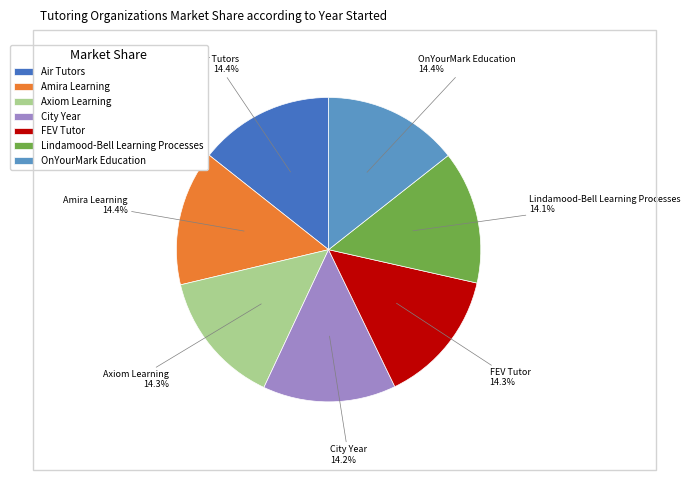

Is it true that FEV Tutor is 14% of the pie?

True